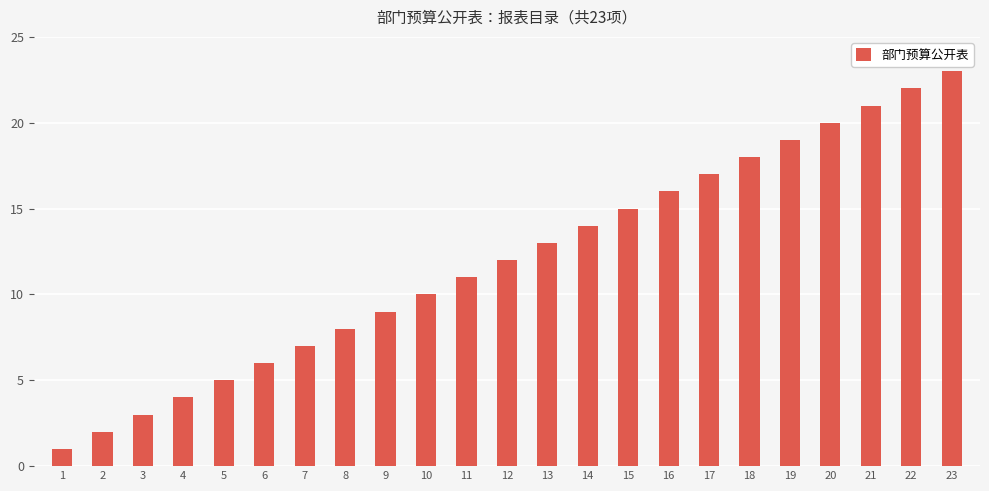

The chart shows a value of 5 at 3. True or false?

False